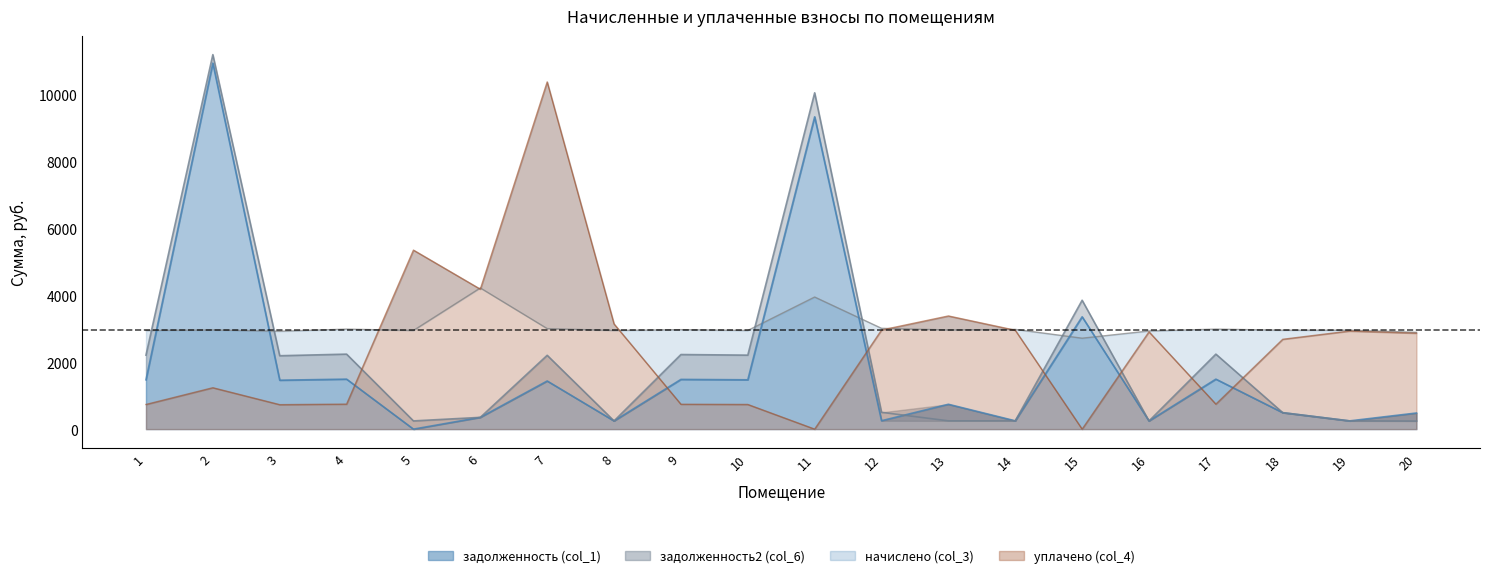

At how many categories does at least one series exceed 1436?

20